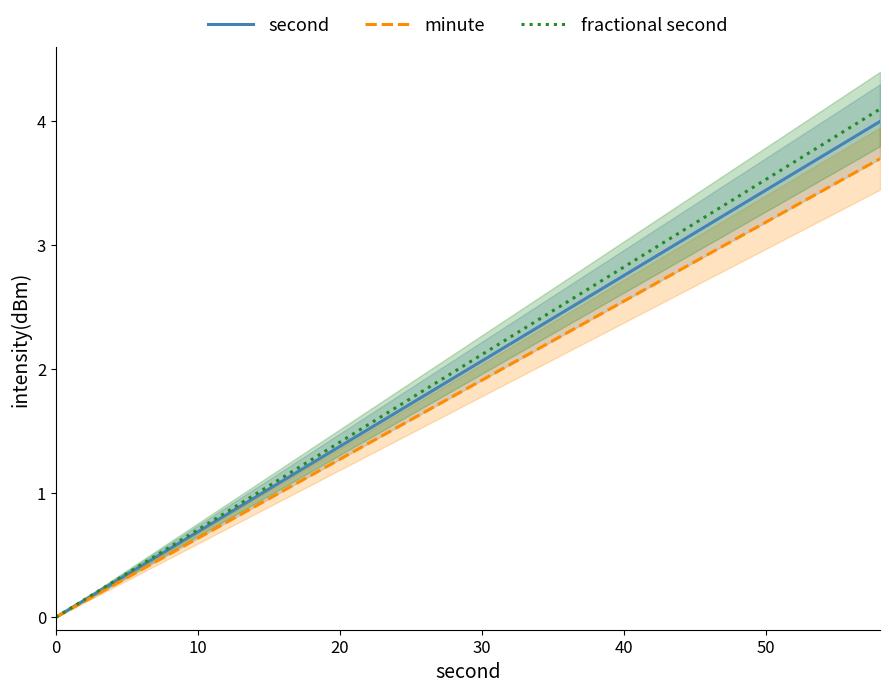

What is the maximum value for second?

4.0